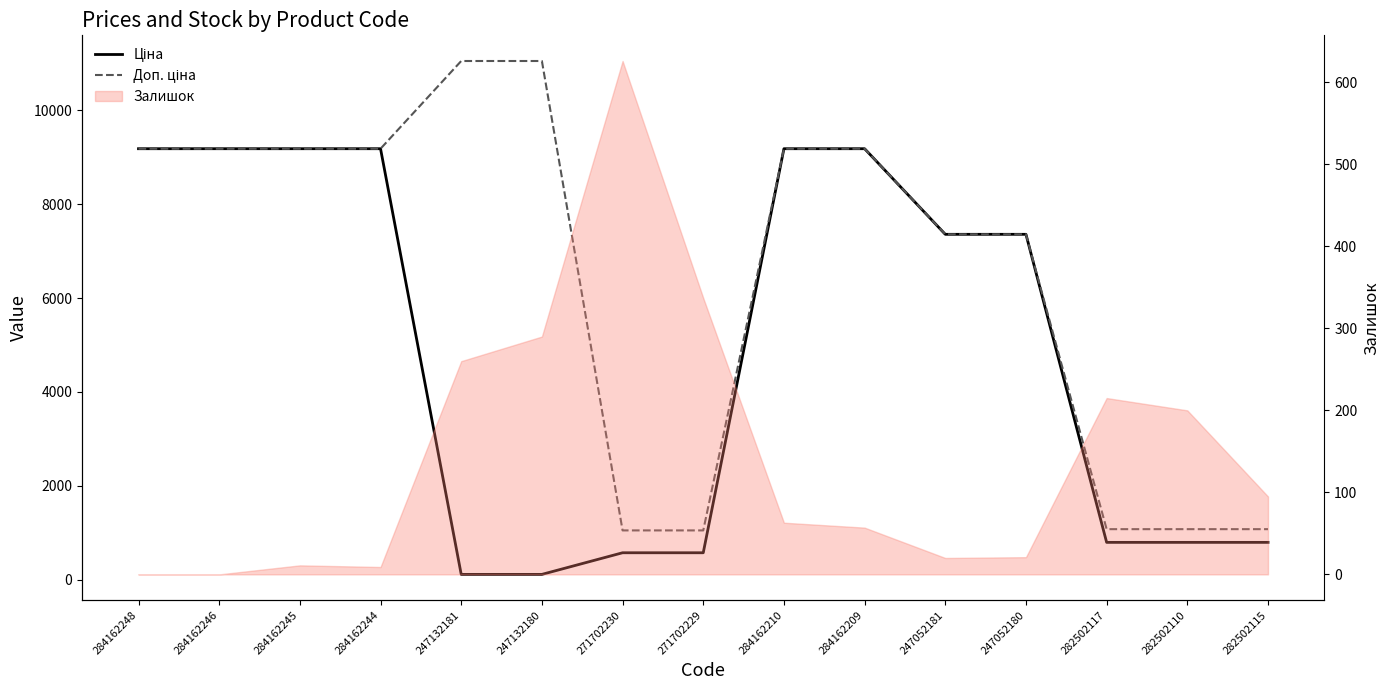

What value does the Доп. ціна series have at 271702230?

1048.0